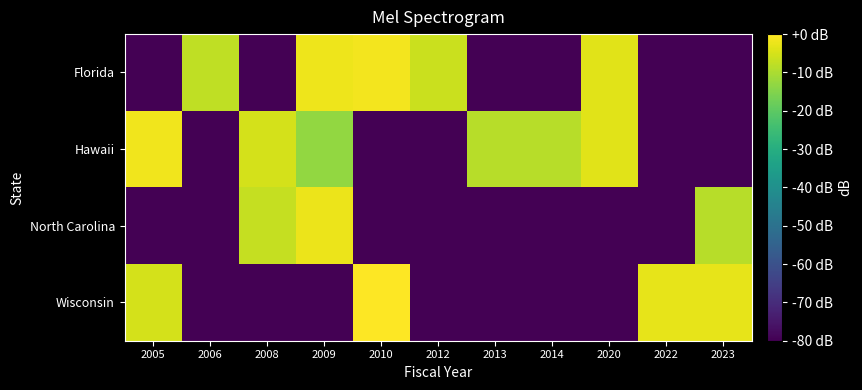

How many distinct data groups are displayed?

4